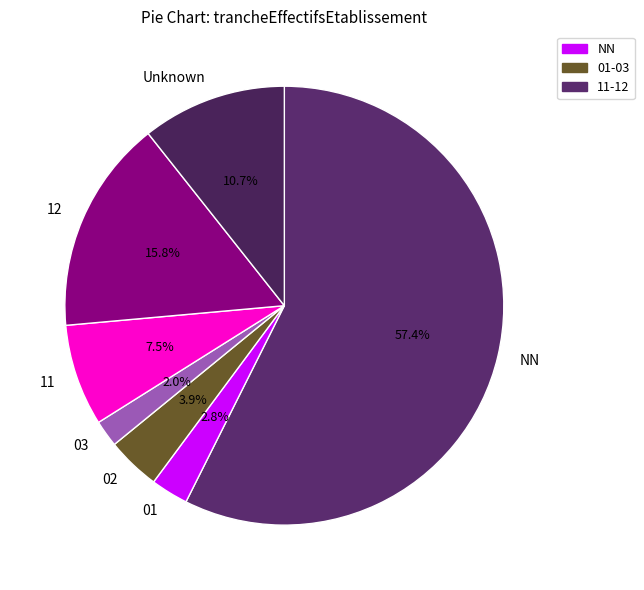

To the nearest percent, what is the average slice percentage?

14%